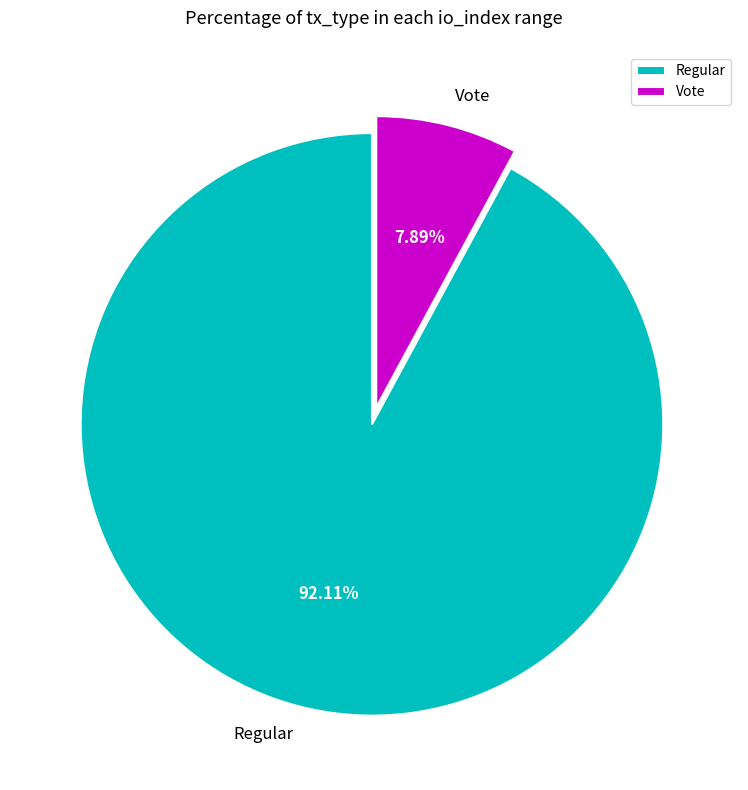

How many slices are in this pie chart?

2